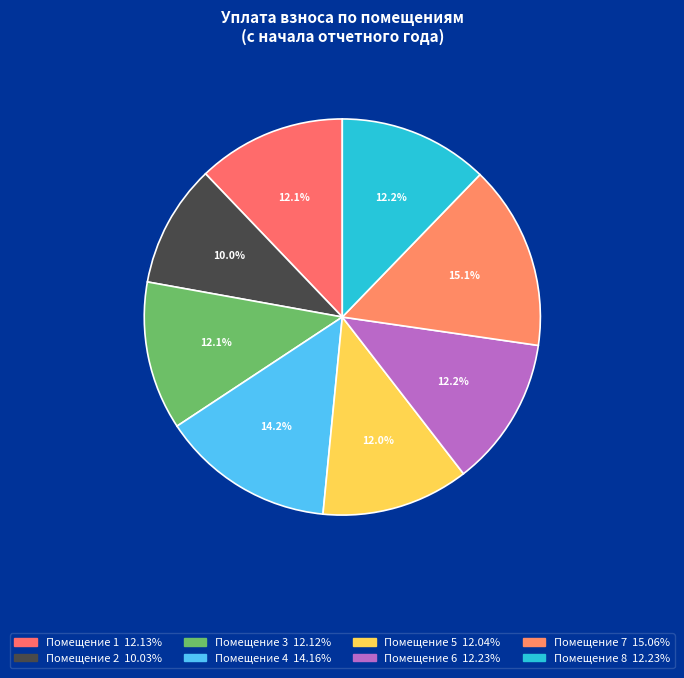

How many slices are in this pie chart?

8